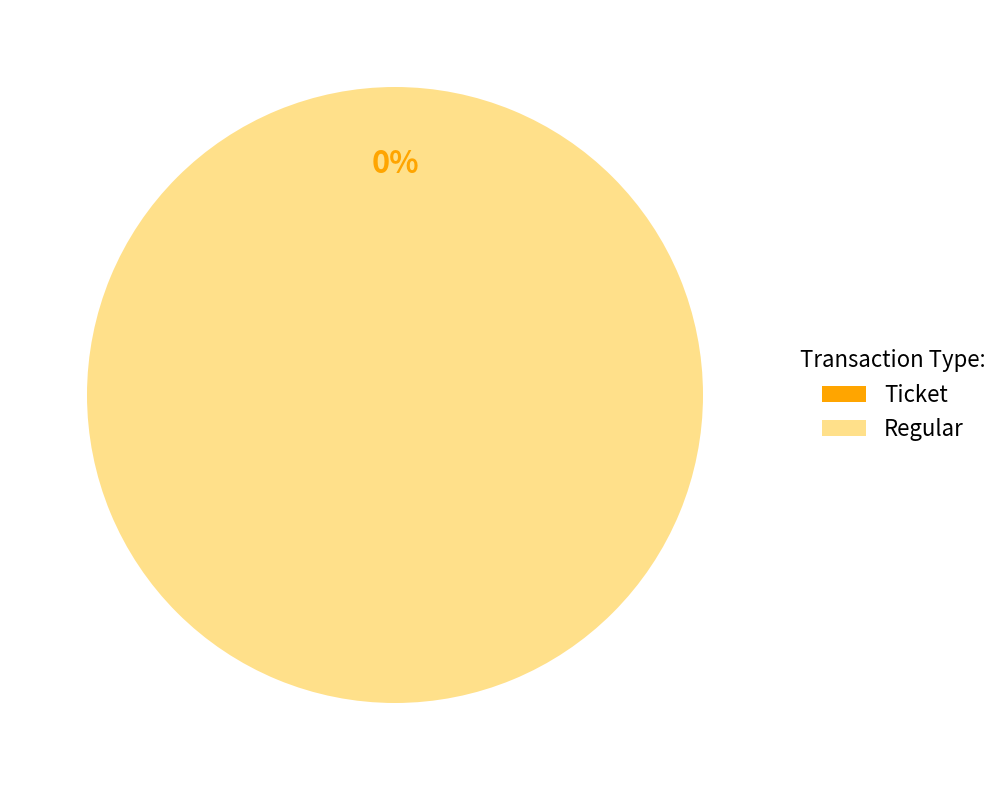

To the nearest percent, what is the average slice percentage?

50%